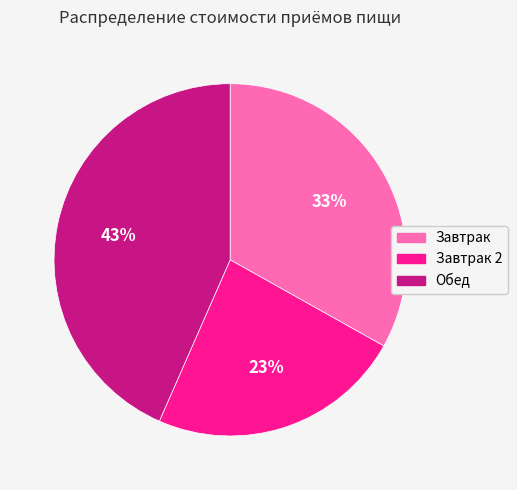

Is there a majority slice in this chart?

No